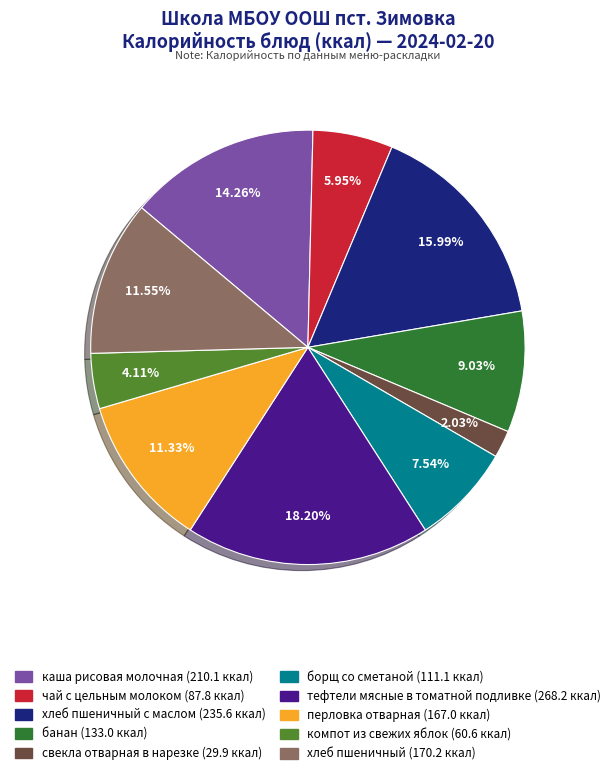

Does any single category account for the majority?

No